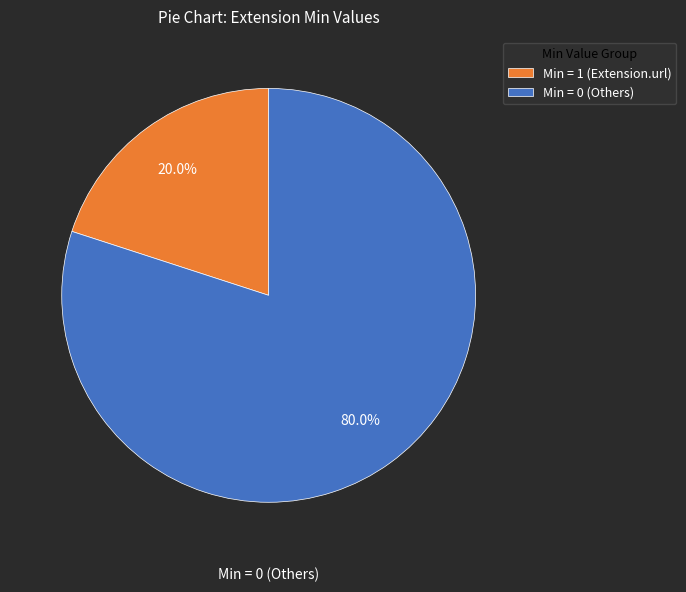

Rank the categories by value from highest to lowest.

Min = 0 (Others), Min = 1 (Extension.url)